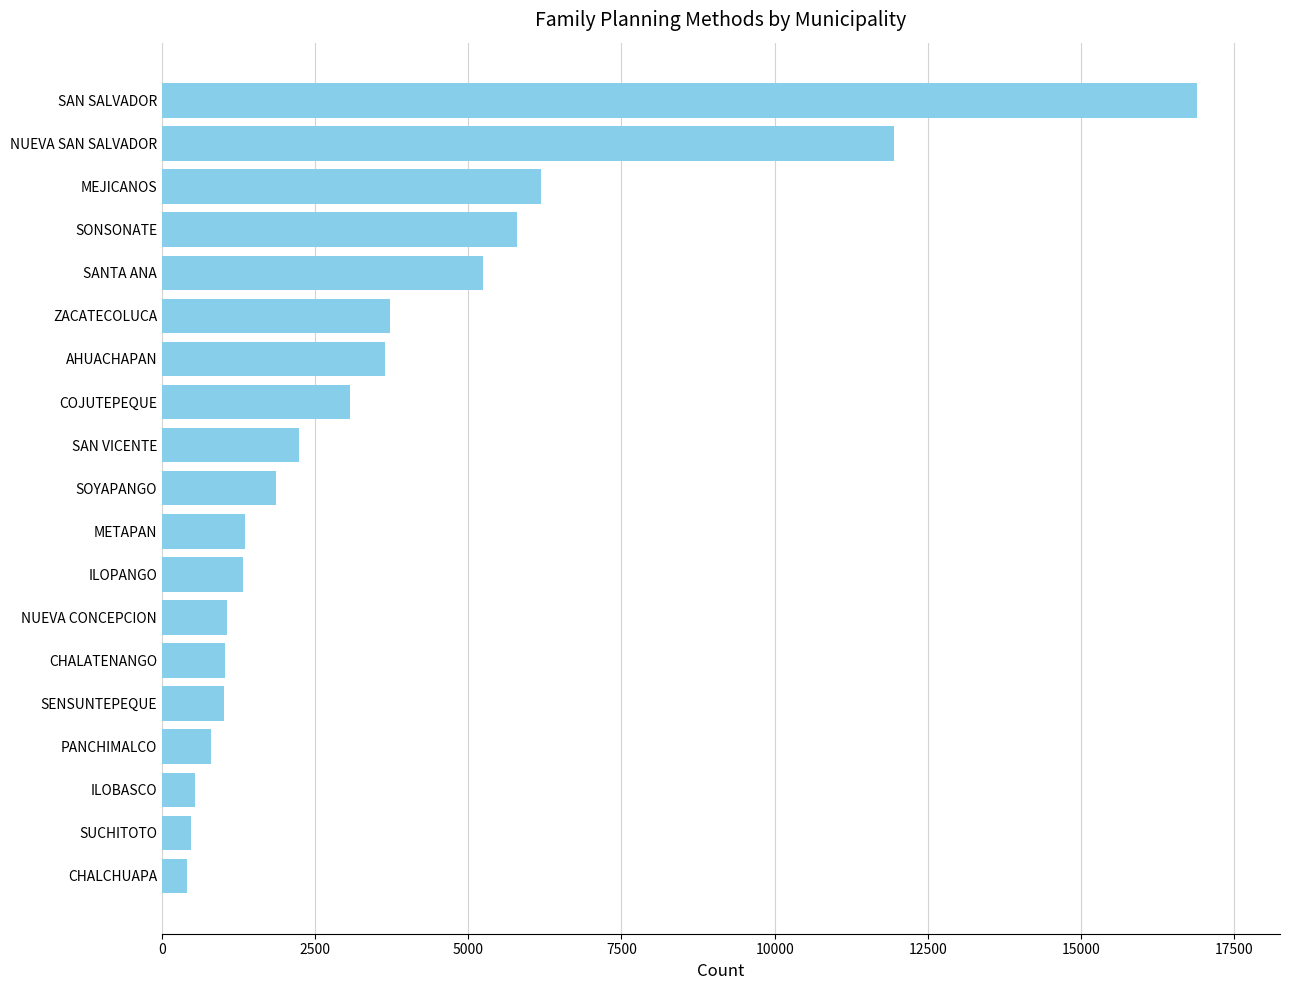

What is the difference between the maximum and minimum values?

16489